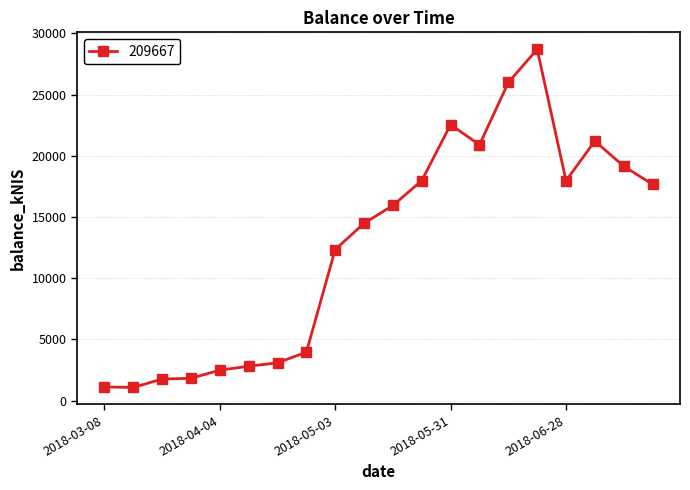

What is the sum of all values?

253055.1